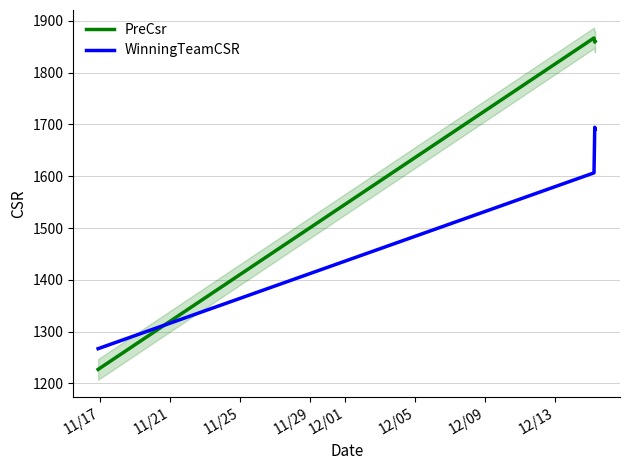

True or false: WinningTeamCSR and PreCsr intersect in this chart.

True